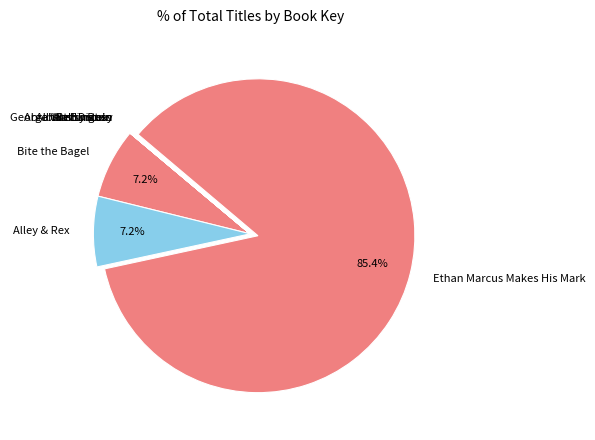

Which category has the biggest portion of the pie?

Ethan Marcus Makes His Mark